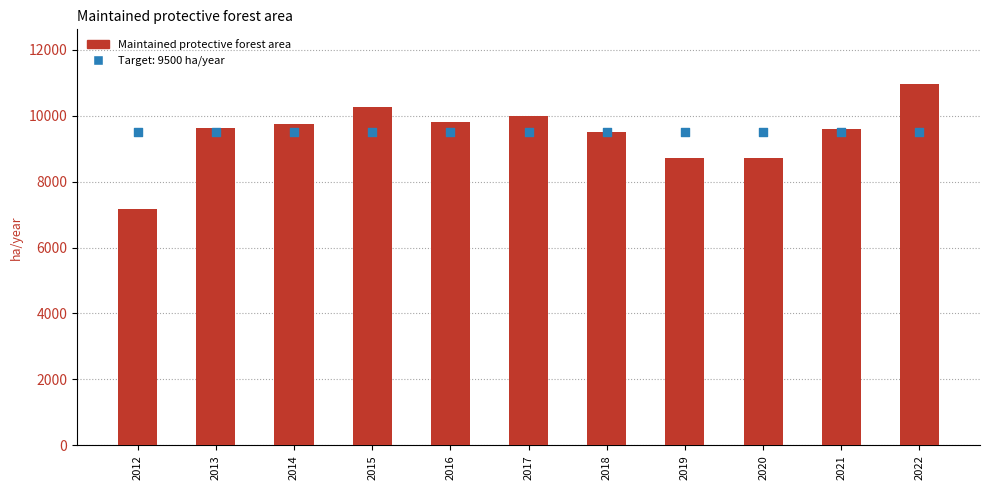

Which has a higher value, 2017 or 2013?

2017